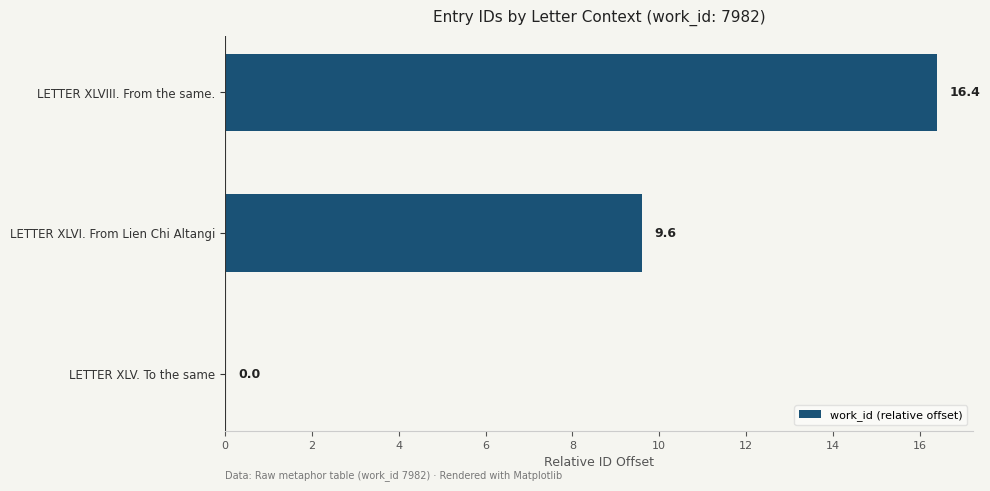

Approximately how many times larger is the value at LETTER XLVIII. From the same. compared to LETTER XLVI. From Lien Chi Altangi?

1.7